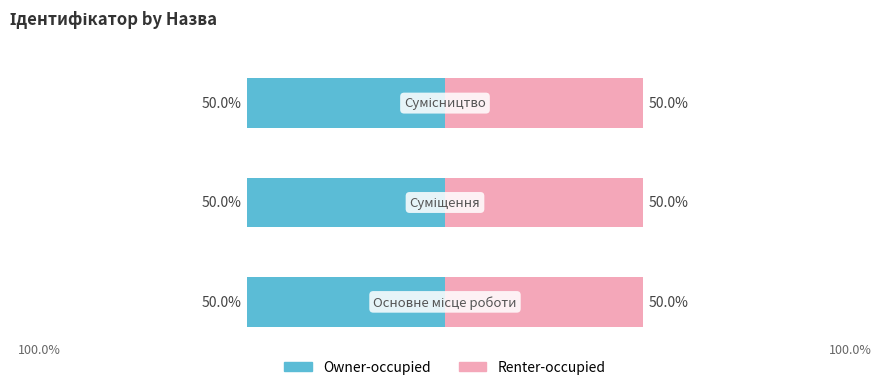

What is the label of the 3rd bar from the right?

Основне місце роботи